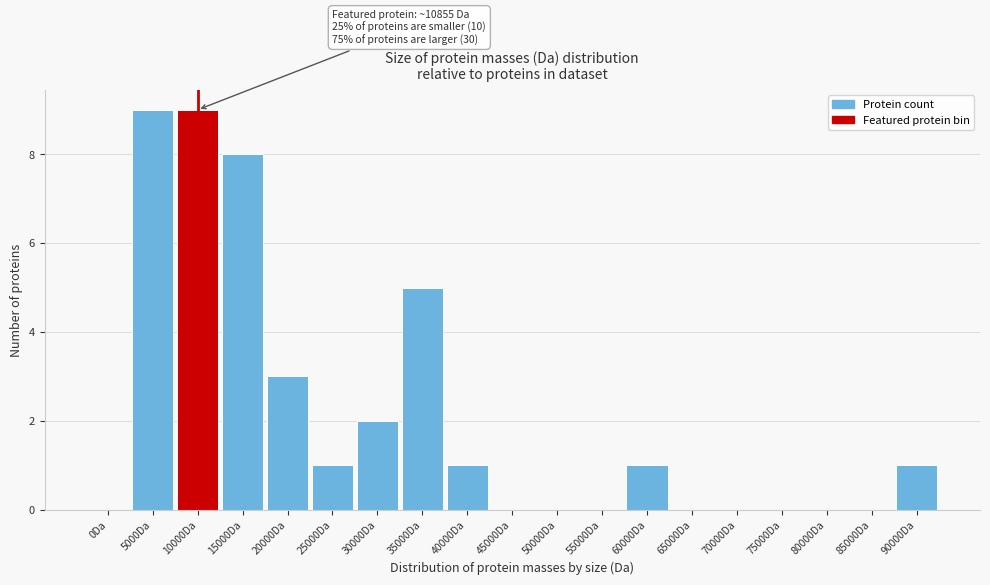

Reading left to right, transcribe all the data shown in this chart.

0Da=0	5000Da=9	10000Da=9	15000Da=8	20000Da=3	25000Da=1	30000Da=2	35000Da=5	40000Da=1	45000Da=0	50000Da=0	55000Da=0	60000Da=1	65000Da=0	70000Da=0	75000Da=0	80000Da=0	85000Da=0	90000Da=1